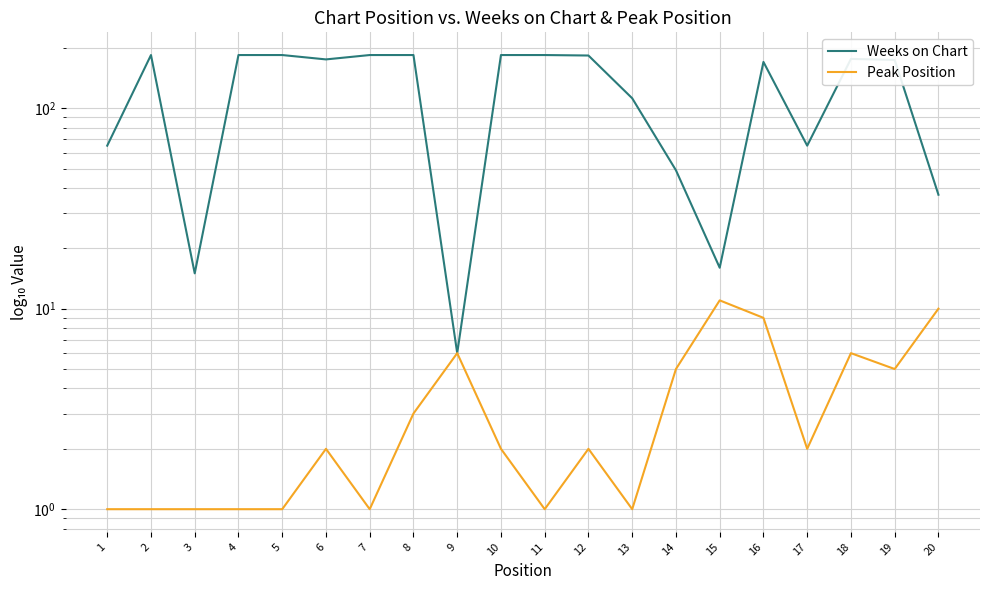

What is the difference between the highest and lowest values at 20?

27